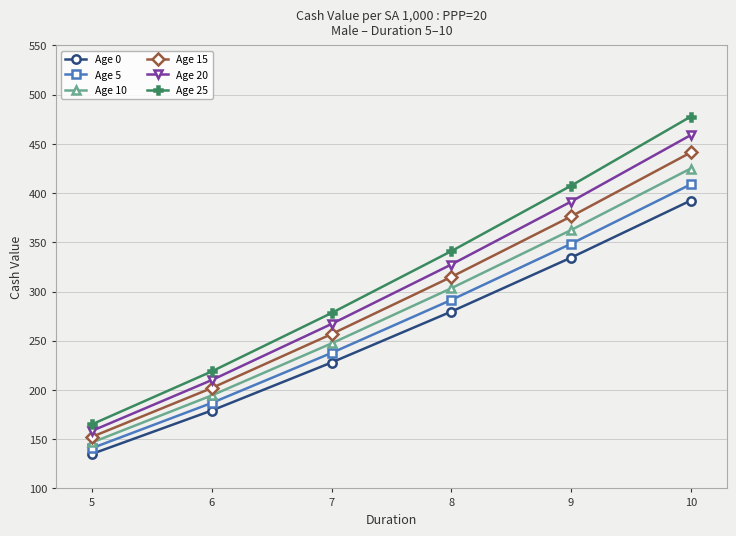

What is the sum of the Age 5 values at 6 and 5?

327.7